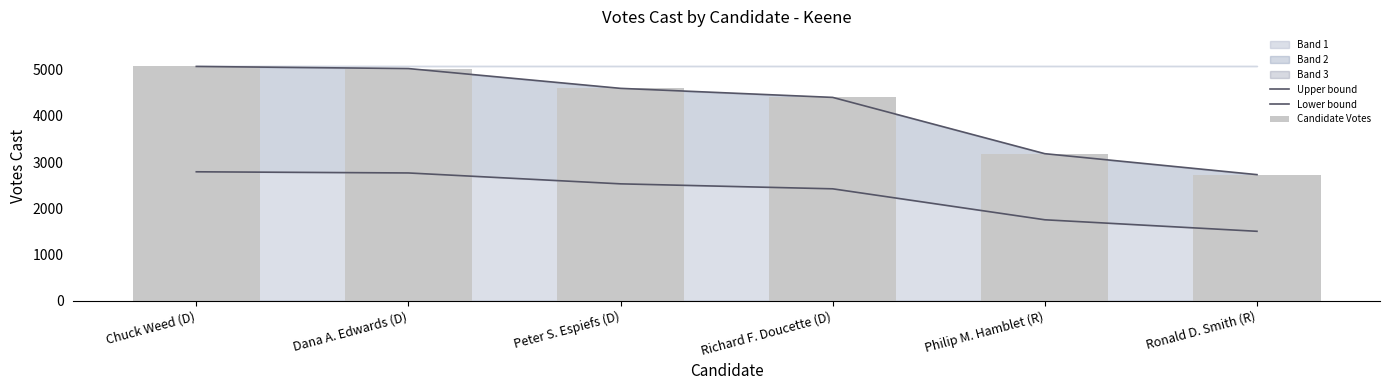

Which series has the largest range (max minus min)?

Upper bound